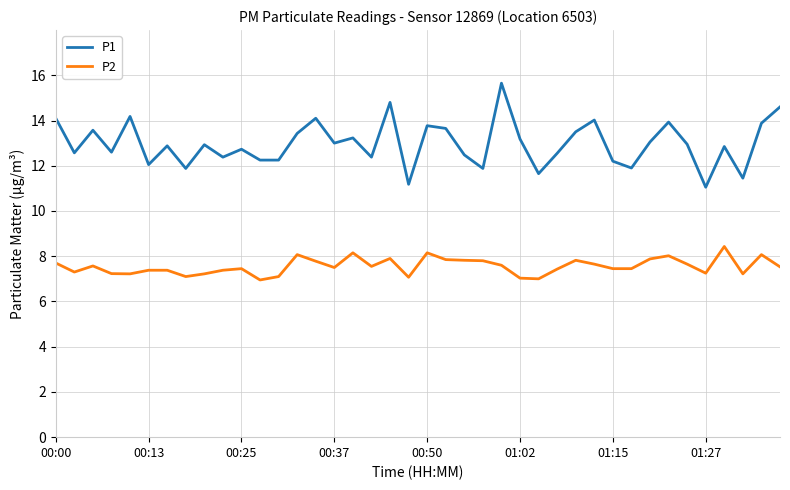

Rank the series by their maximum value, from lowest to highest.

P2, P1